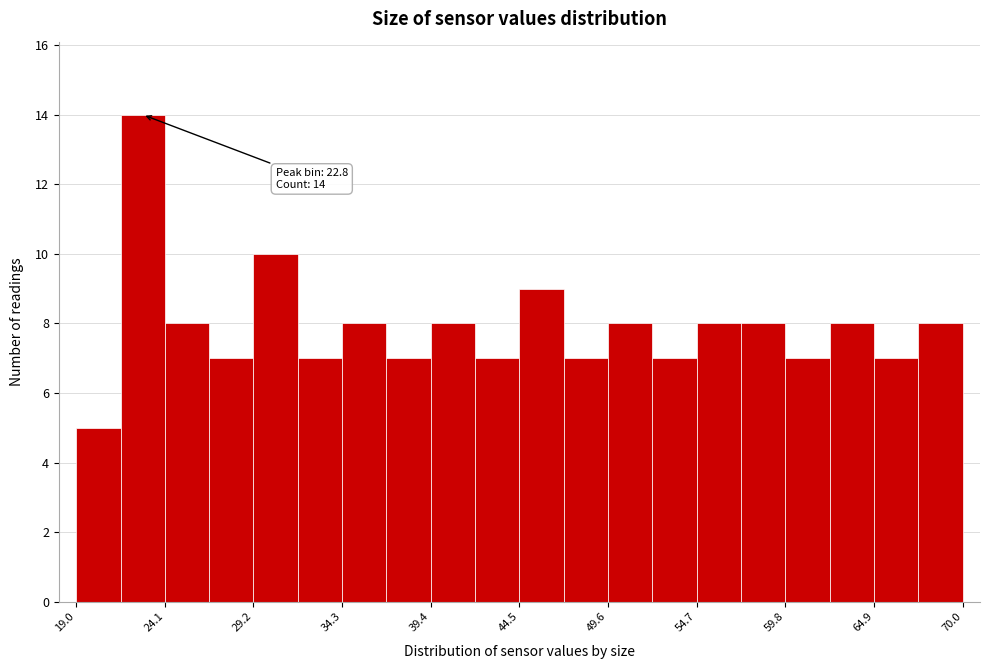

Around what value on the x-axis is the tallest bar? Give the approximate position of its centre, as read against the axis.

23